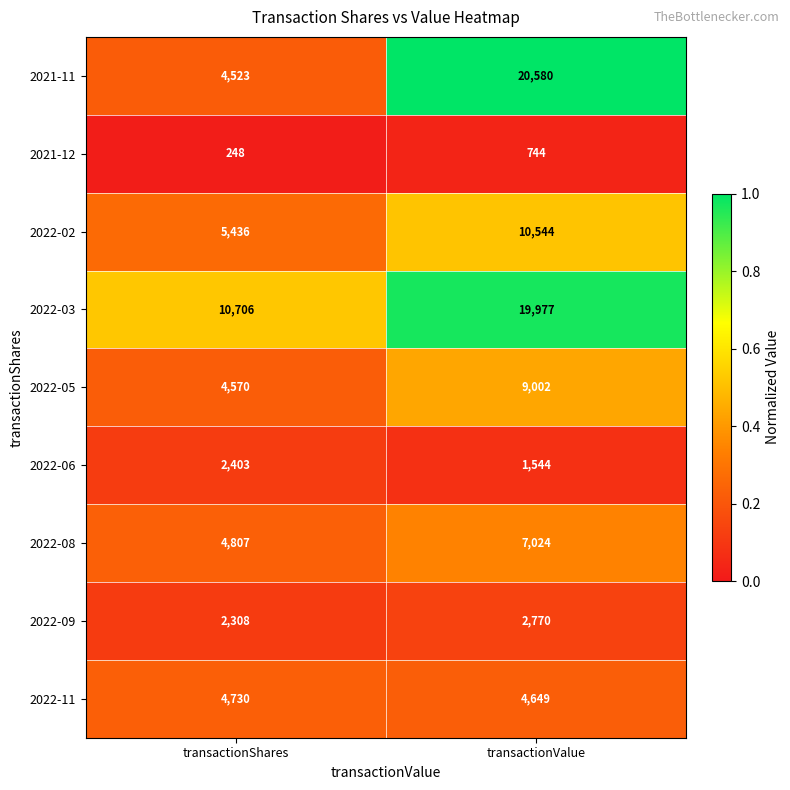

The 2022-09 series shows 2770 at transactionValue. True or false?

True